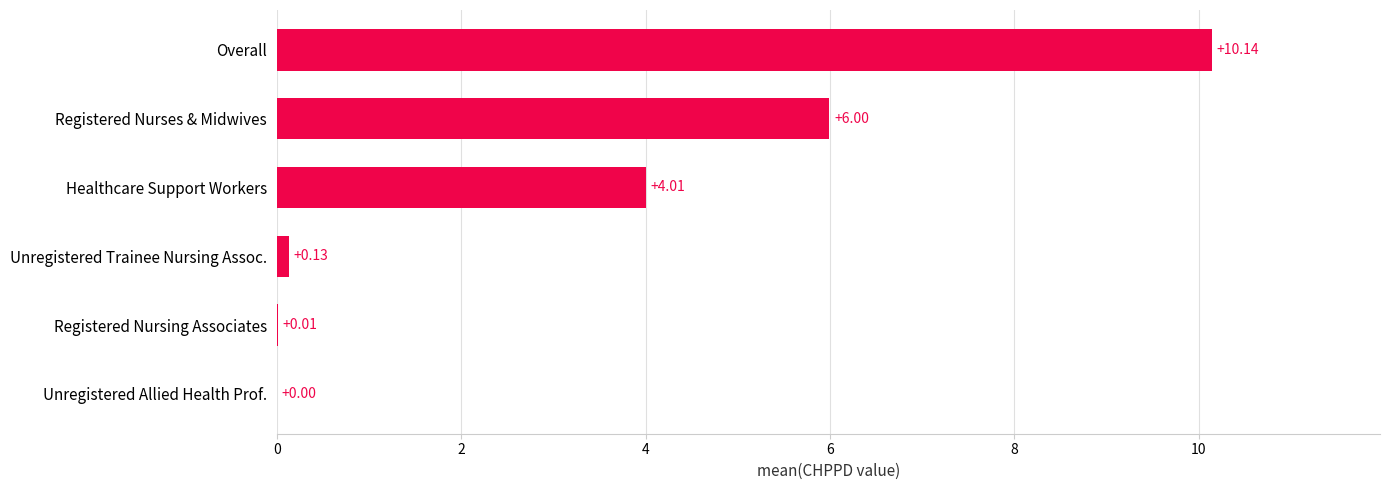

What is the sum of all values?

20.3